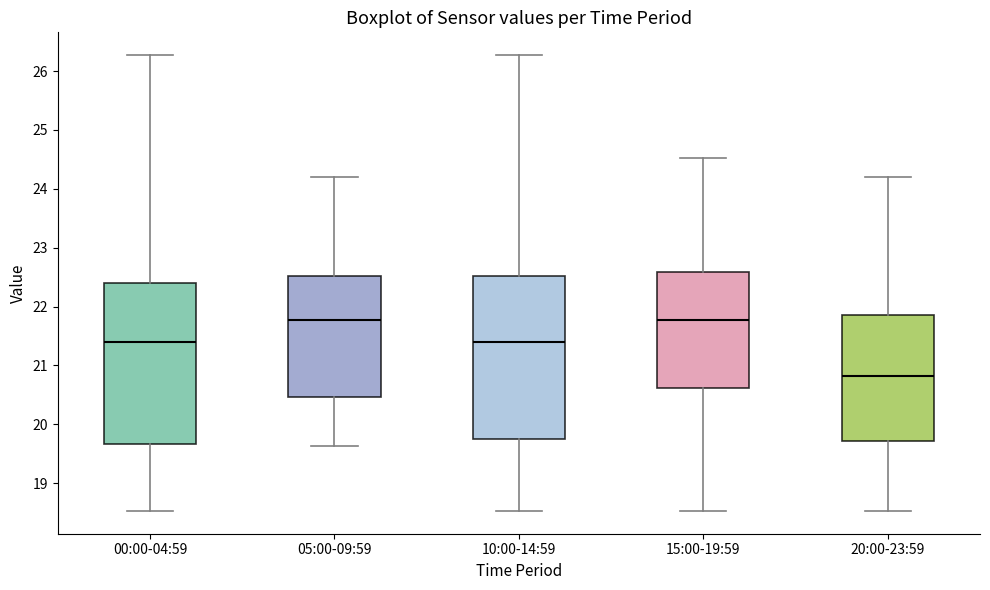

Reading left to right, transcribe this box plot: for each box, give where its median line is, the range the box spans, and where its two whiskers end, as read against the y-axis. The values are not printed on the chart, so give them approximately, as read against the axis.

00:00-04:59: median 21.4, box 19.7 to 22.4, whiskers 18.5 to 26.3
05:00-09:59: median 21.8, box 20.5 to 22.5, whiskers 19.6 to 24.2
10:00-14:59: median 21.4, box 19.8 to 22.5, whiskers 18.5 to 26.3
15:00-19:59: median 21.8, box 20.6 to 22.6, whiskers 18.5 to 24.5
20:00-23:59: median 20.8, box 19.7 to 21.9, whiskers 18.5 to 24.2